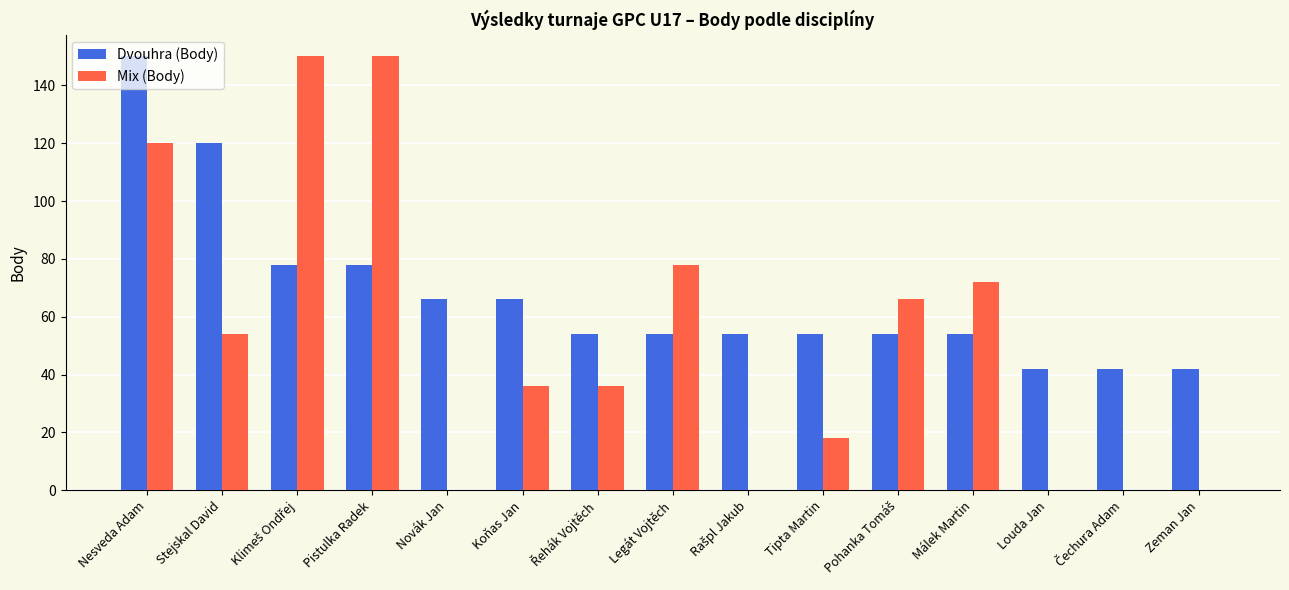

Is the value of Dvouhra (Body) at Málek Martin greater than the value of Mix (Body) at Zeman Jan?

Yes